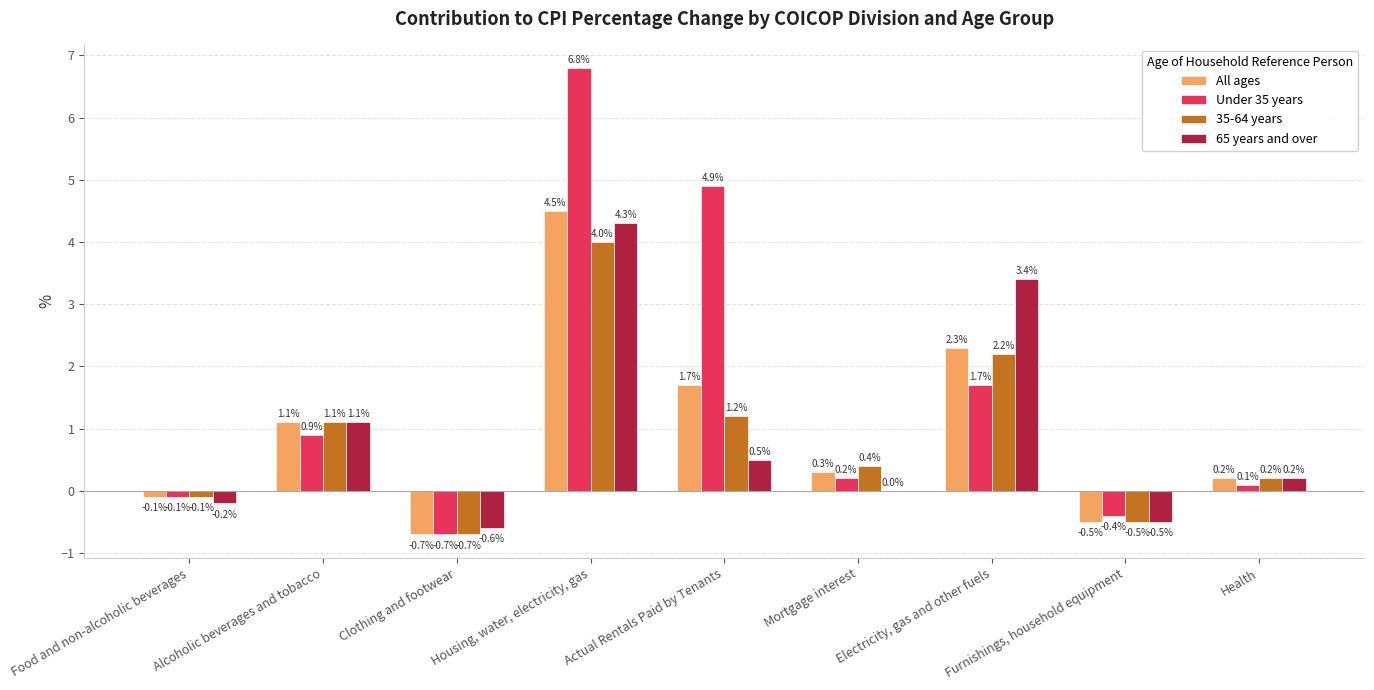

How many values in All ages are above zero?

6